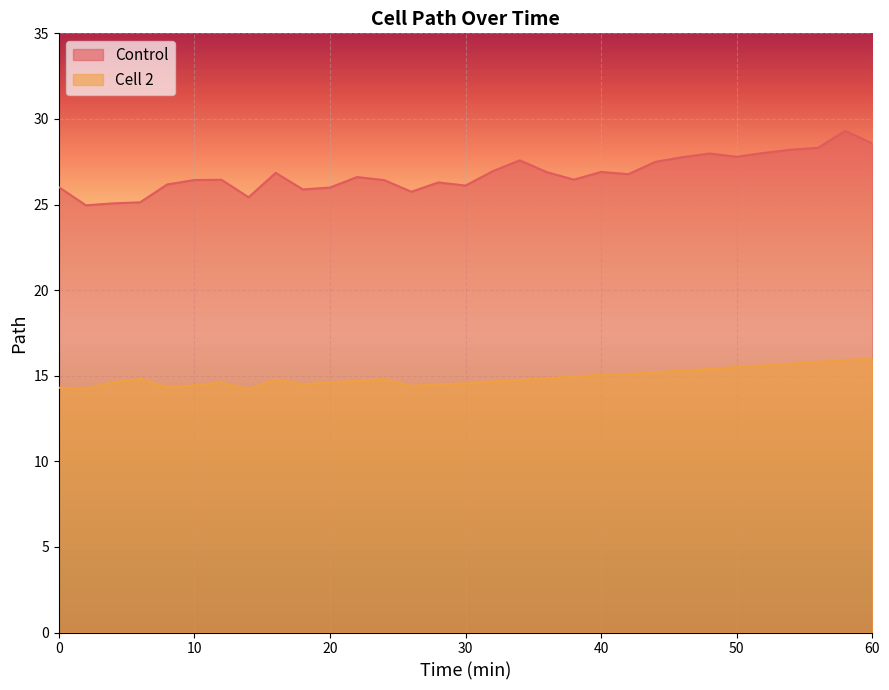

How many values in the Control series exceed 26?

24